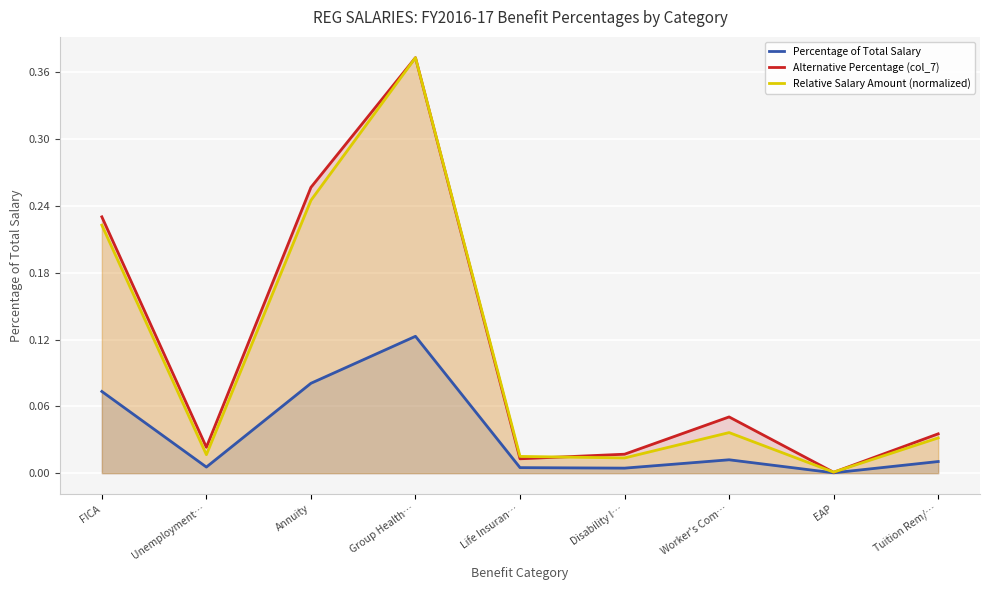

Reading left to right, transcribe all the data shown in this chart.

Percentage of Total Salary: 0.1	0.0	0.1	0.1	0.0	0.0	0.0	0.0	0.0
Alternative Percentage (col_7): 0.2	0.0	0.3	0.4	0.0	0.0	0.1	0.0	0.0
Relative Salary Amount (normalized): 0.2	0.0	0.2	0.4	0.0	0.0	0.0	0.0	0.0